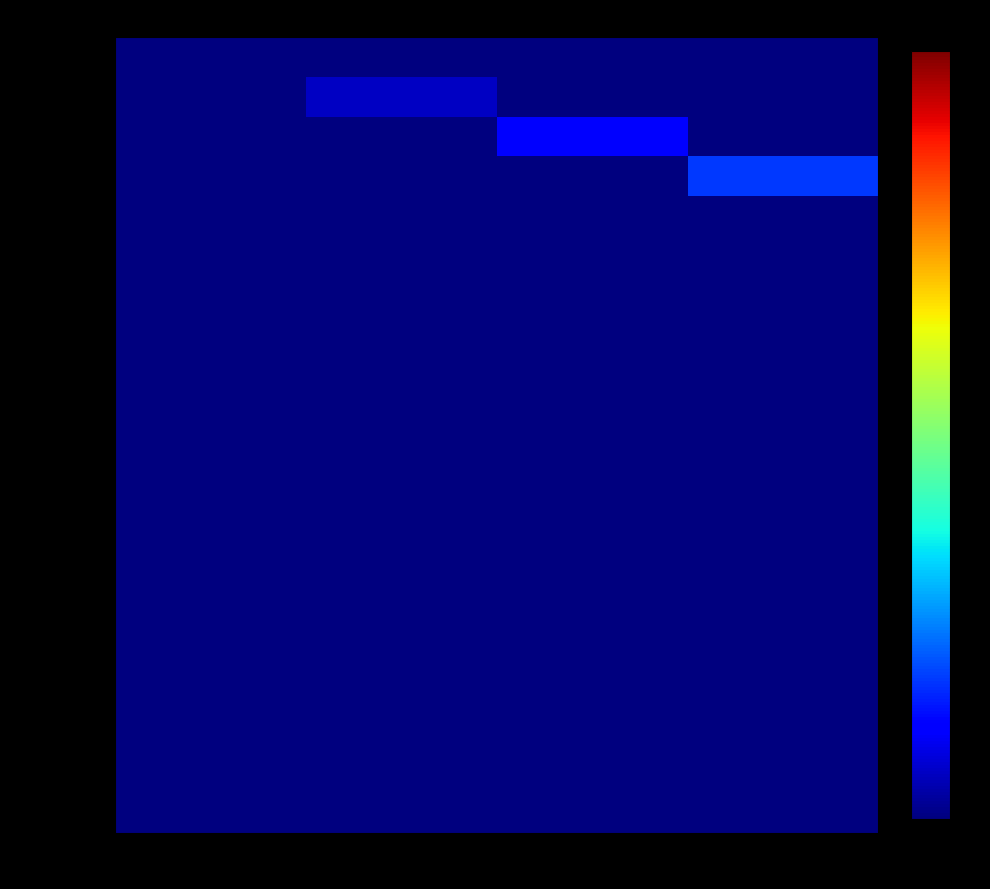

Between 参加料 and 男子, which is larger?

参加料